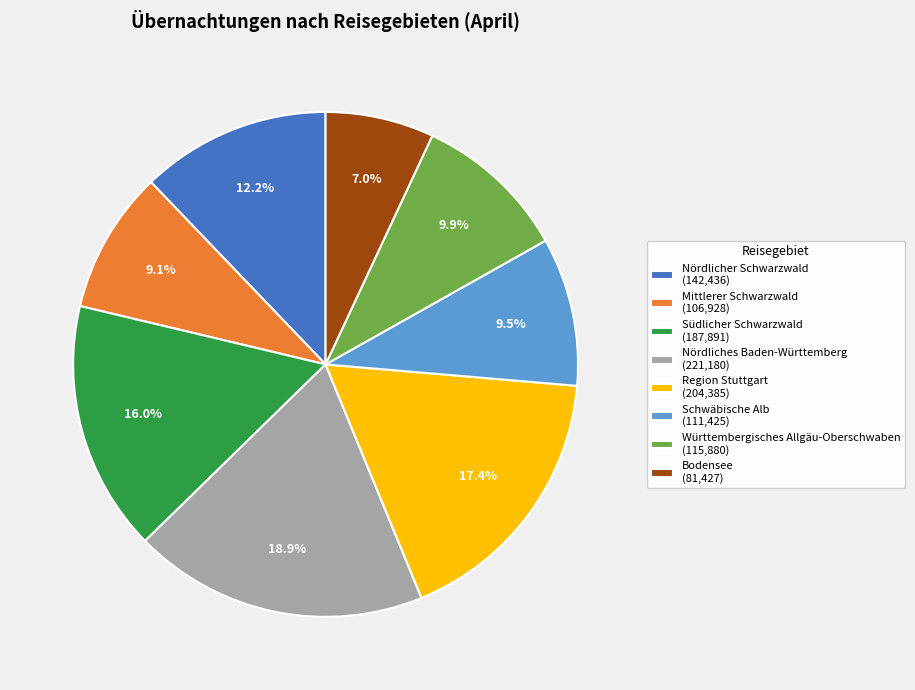

Is there a majority slice in this chart?

No